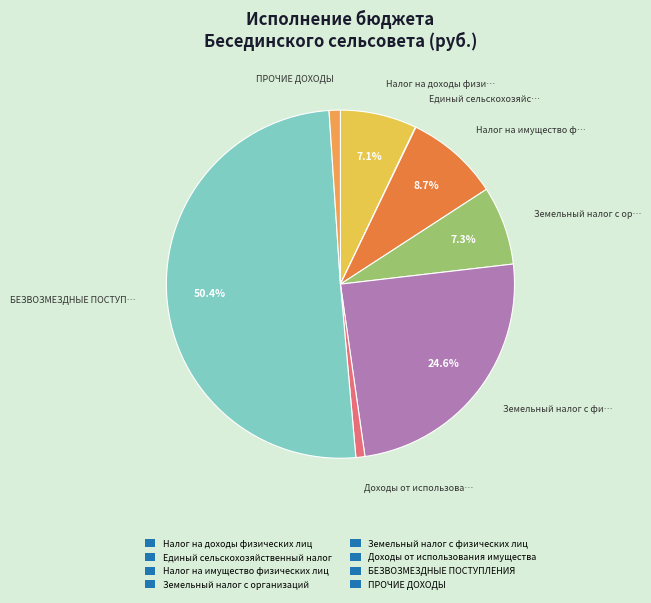

Which has a higher value, Земельный налог с физических лиц or Налог на имущество физических лиц?

Земельный налог с физических лиц